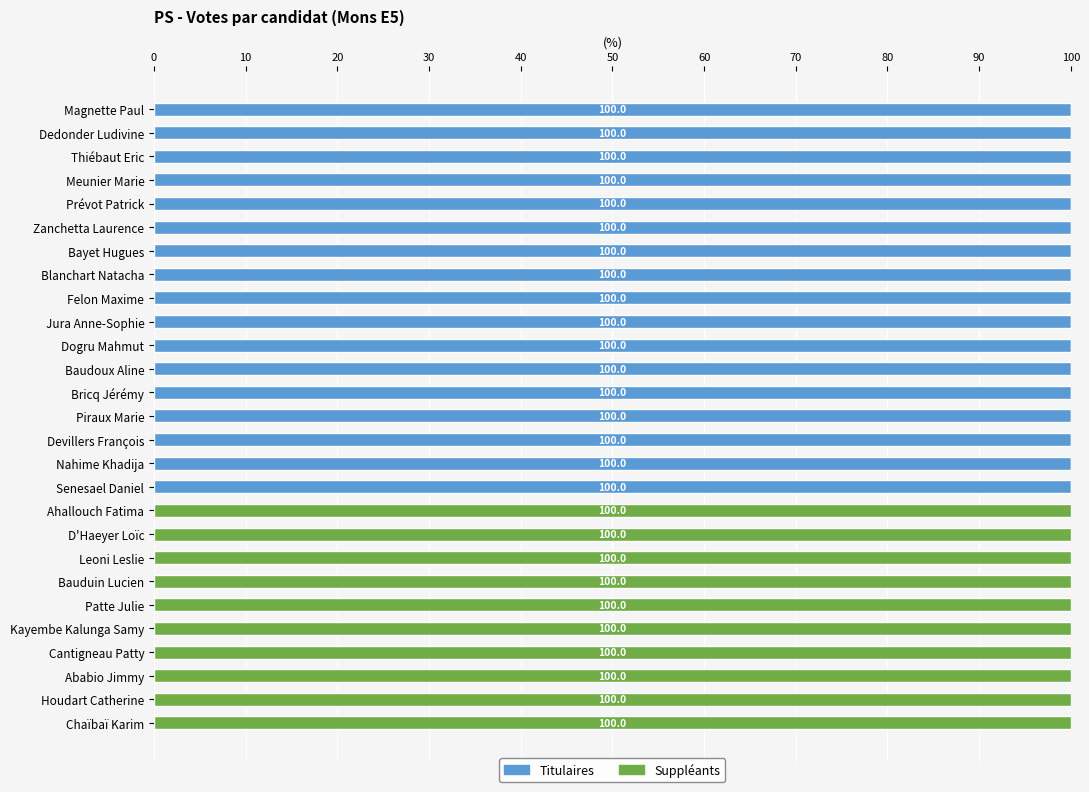

The value of Titulaires at Kayembe Kalunga Samy is -54. True or false?

False